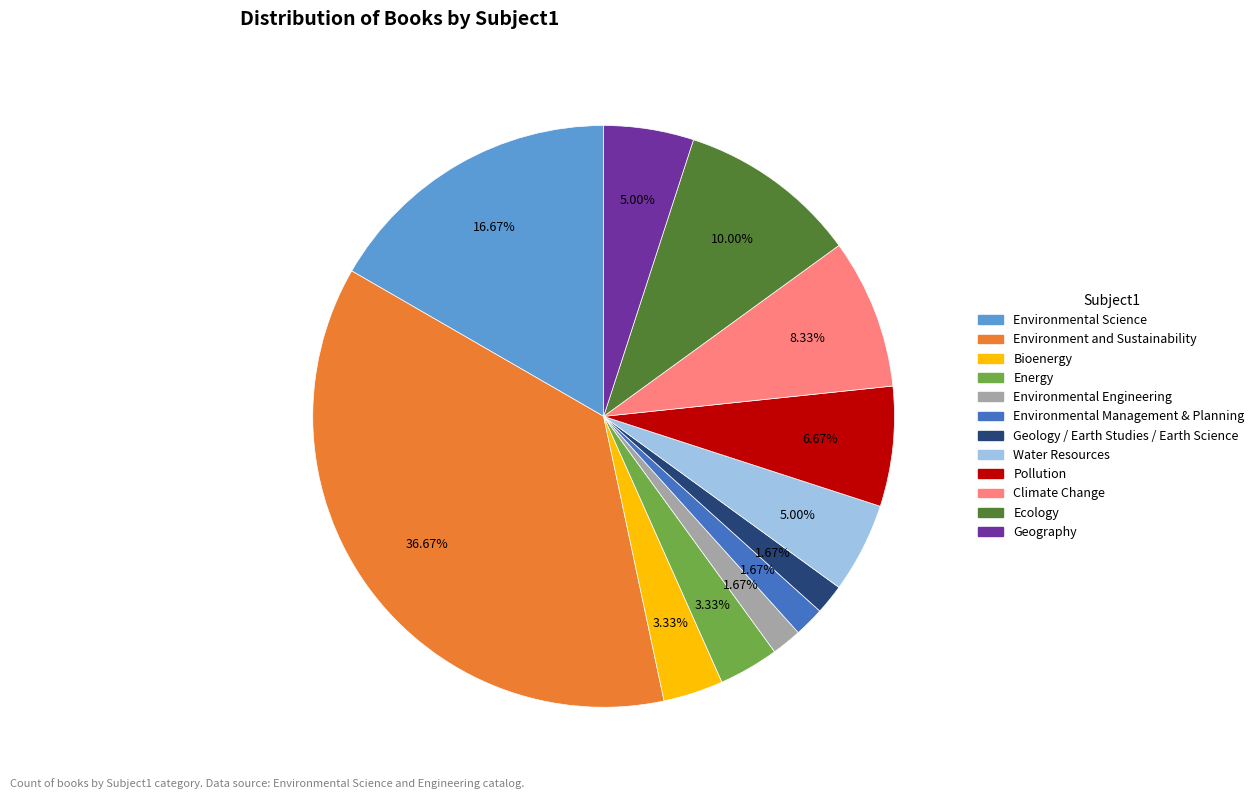

Is there any slice that represents more than half of the pie?

No